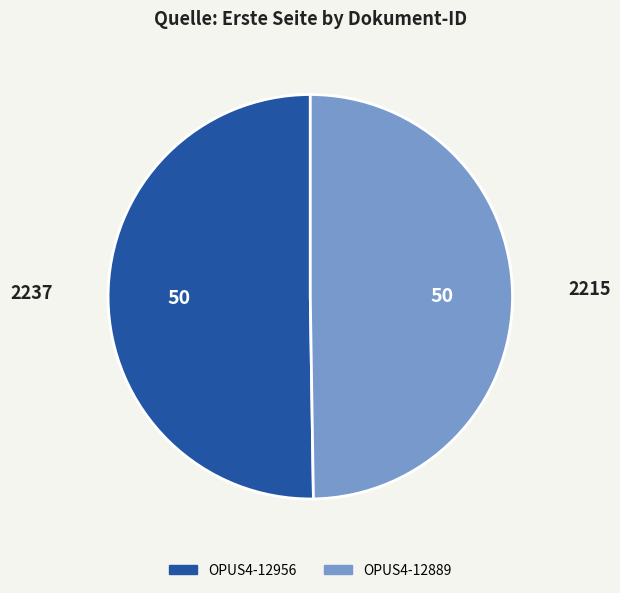

True or false: OPUS4-12956 accounts for 41% of the total.

False